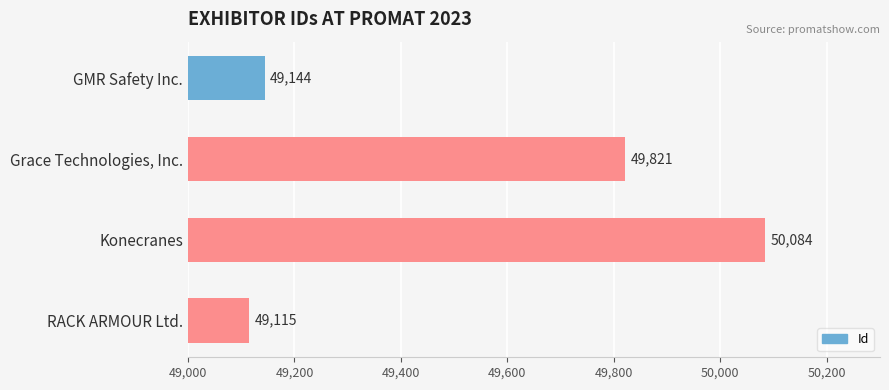

How many data points are less than 49821?

2